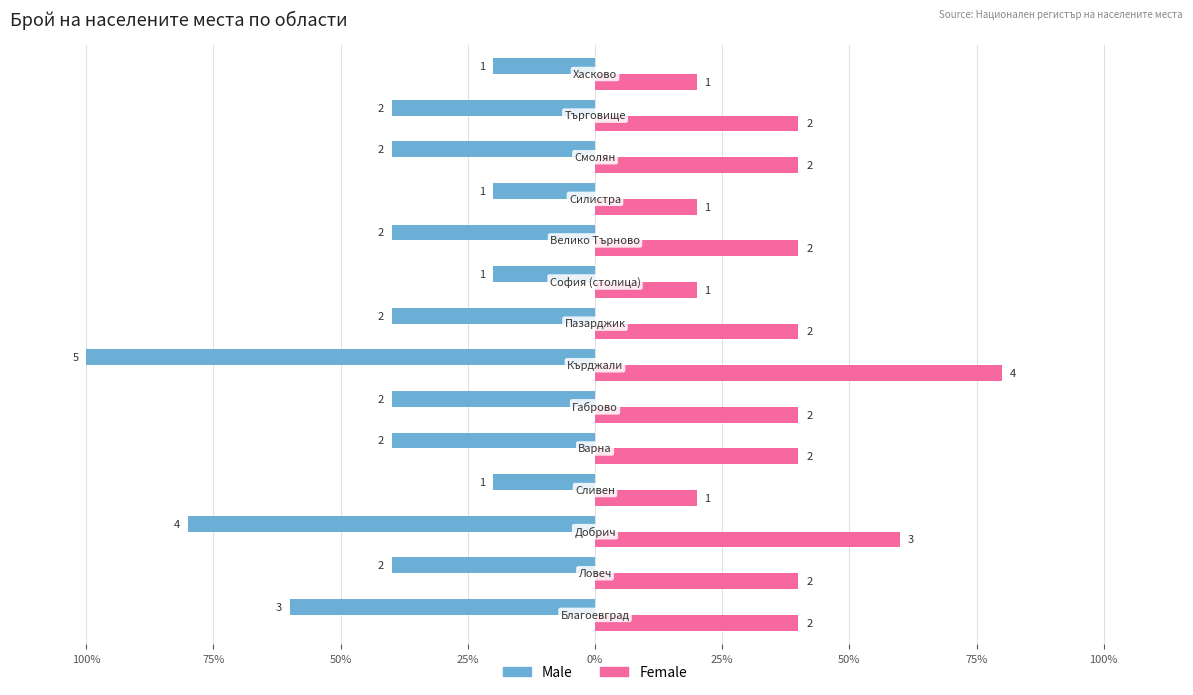

What are all the series names shown in the legend?

Male, Female